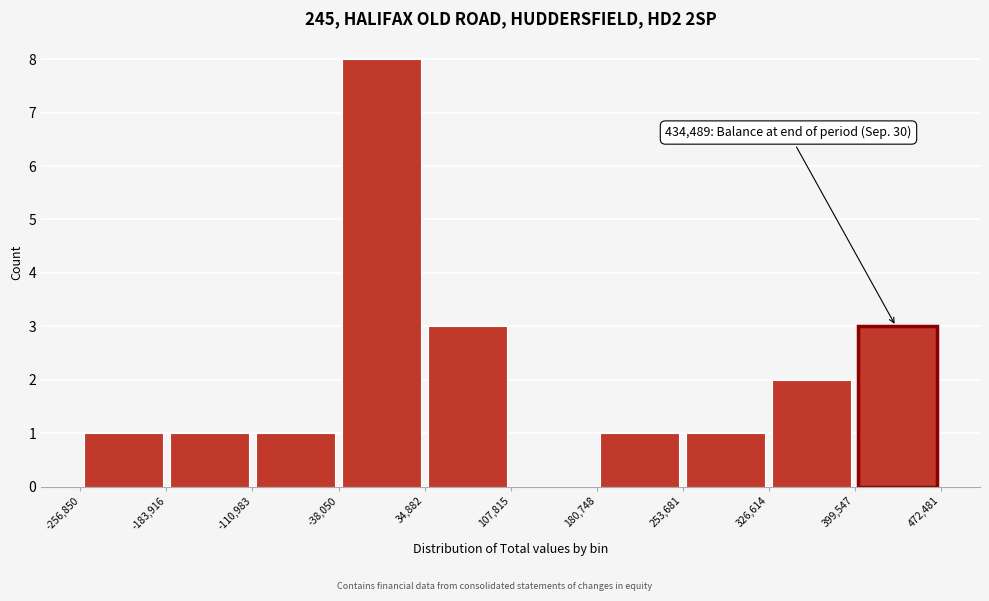

Over which range of the x-axis is the bar tallest?

-38,050 to 34,882